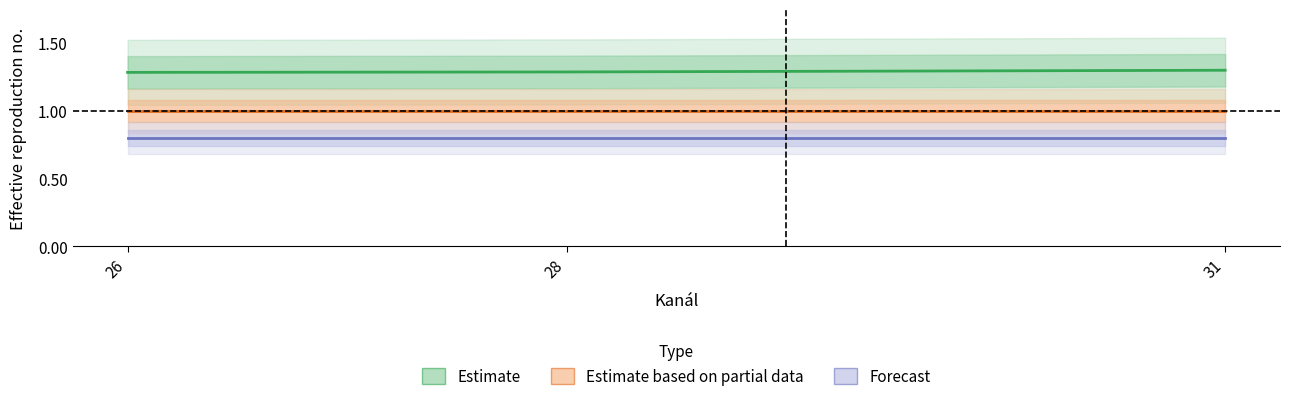

Reading right to left, list all the values displayed in this chart.

Estimate: 1.3	1.3	1.3
Estimate based on partial data: 1.0	1.0	1.0
Forecast: 0.8	0.8	0.8